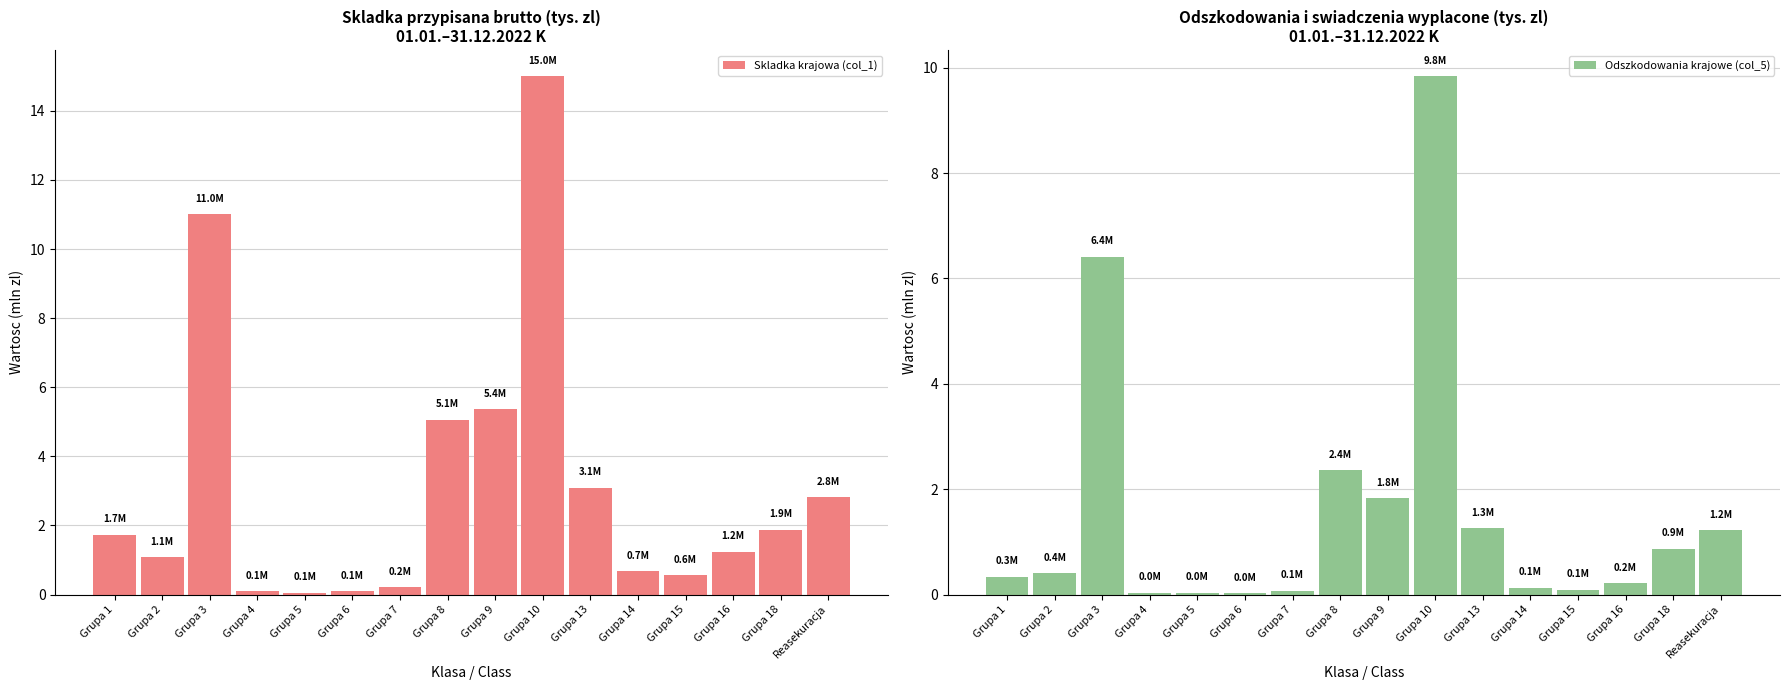

What is the approximate value of Odszkodowania krajowe (col_5) at Grupa 14?

0.1